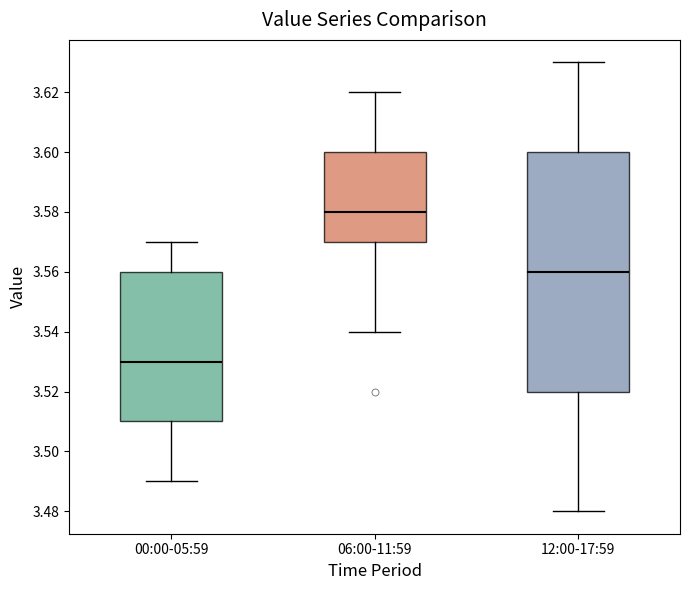

Where does the median line of the box for 00:00-05:59 sit on the y-axis? The values are not printed on the chart, so give them approximately, as read against the axis.

3.53